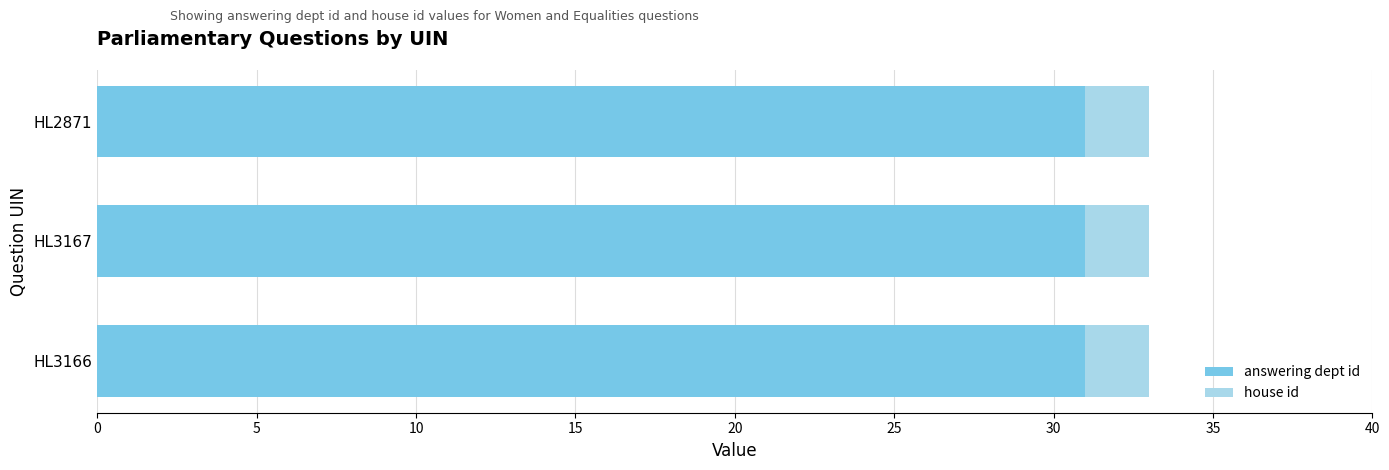

What is the sum of all answering dept id values?

93